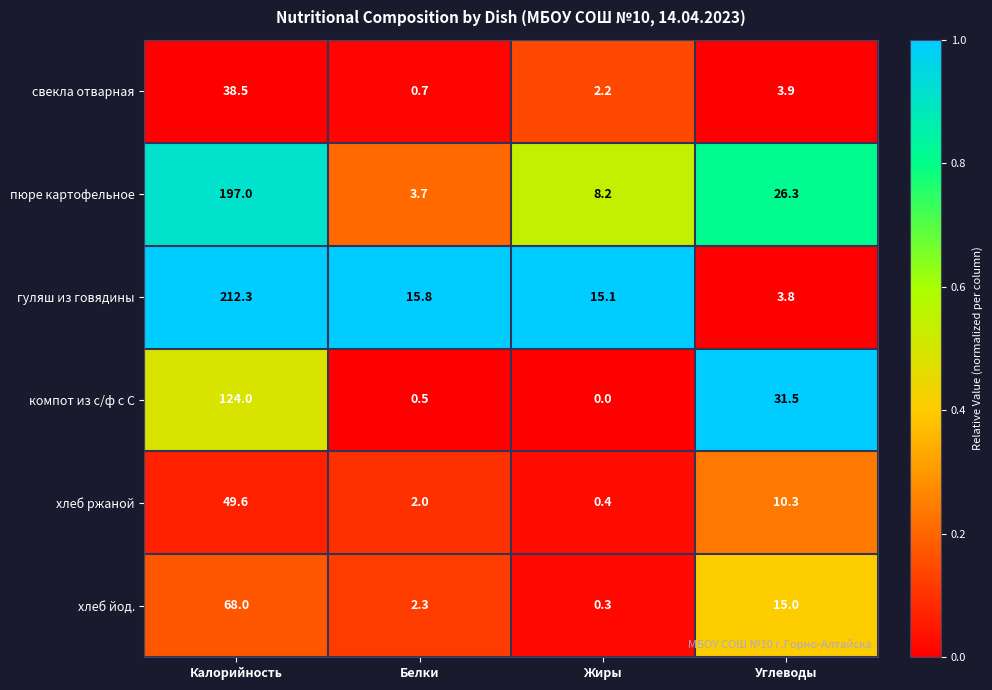

Which category has the lowest value across all series?

Жиры